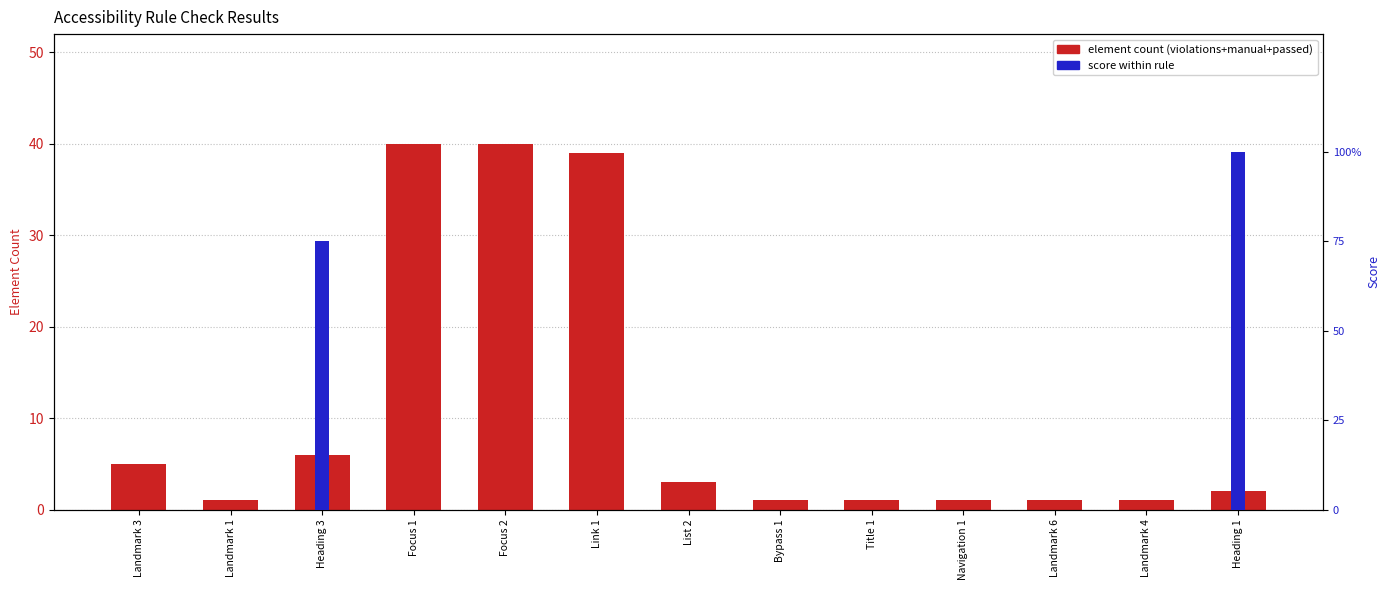

The Score (0-100) series shows 0 at Focus 2. True or false?

True